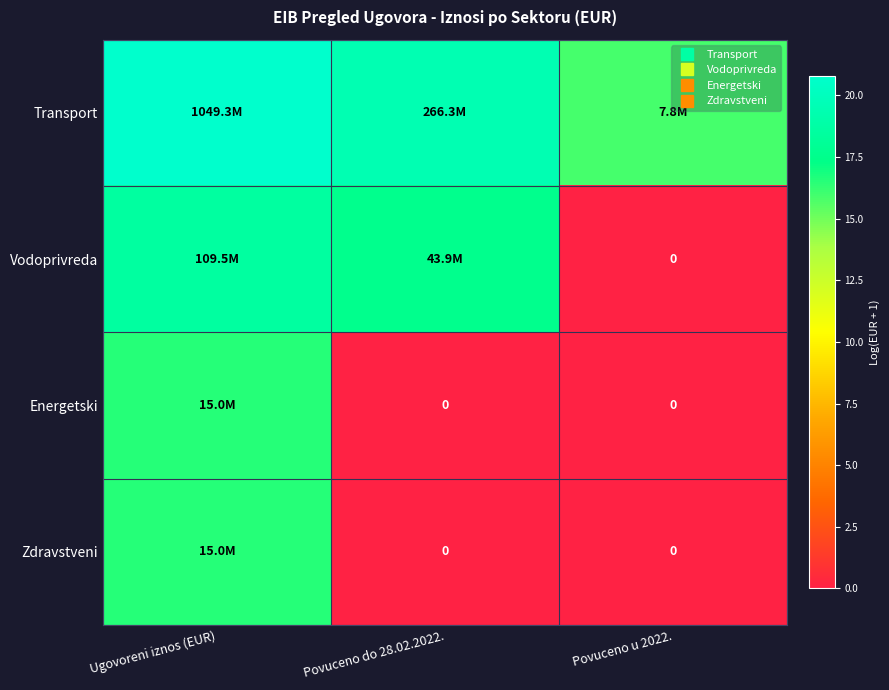

Which series has the largest total across all categories?

Transport